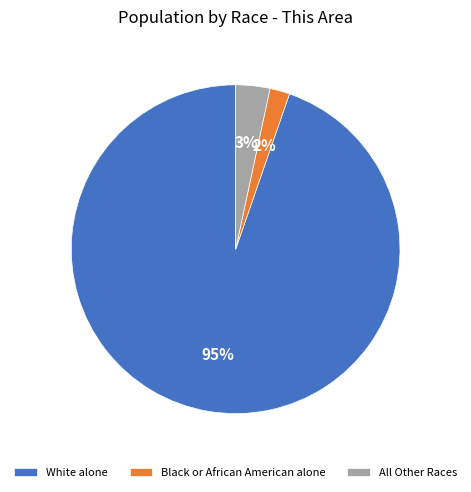

Combined, do Black or African American alone and White alone account for over 50%?

Yes